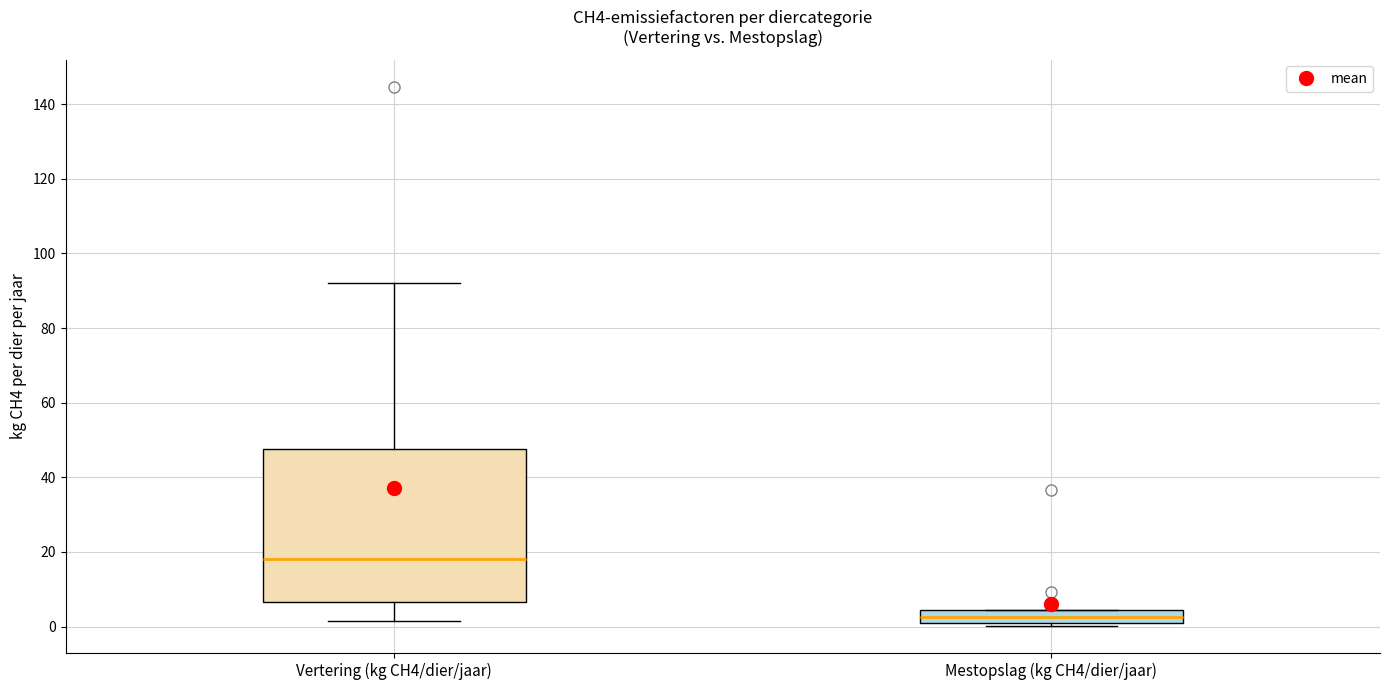

Reading left to right, read every box against the y-axis: the position of its median line, the range the box covers, and the ends of its whiskers. The values are not printed on the chart, so give them approximately, as read against the axis.

Vertering (kg CH4/dier/jaar): median 18, box 6 to 48, whiskers 2 to 92
Mestopslag (kg CH4/dier/jaar): median 2 (inside the box), box 2 to 4, whiskers 0 to 4